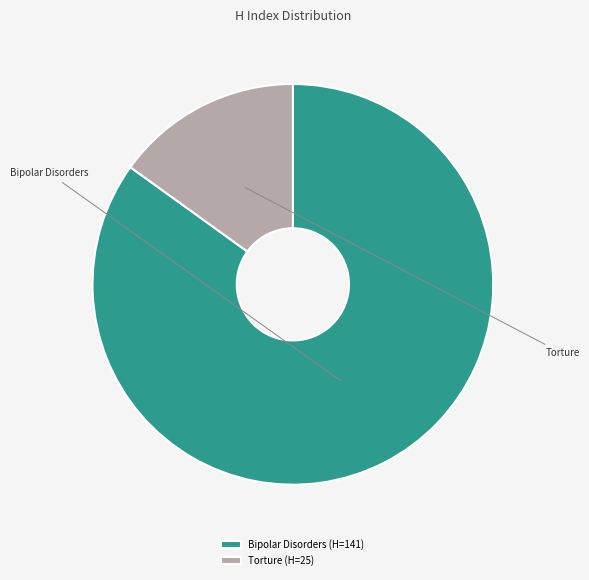

Count the number of slices in the pie.

2